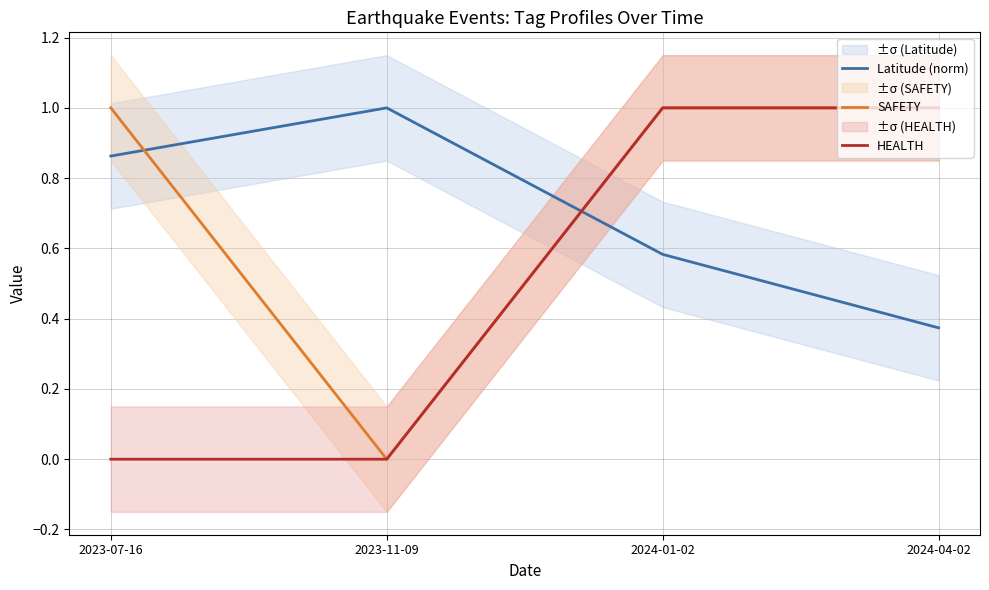

True or false: HEALTH has more than 1 interior local peaks.

False